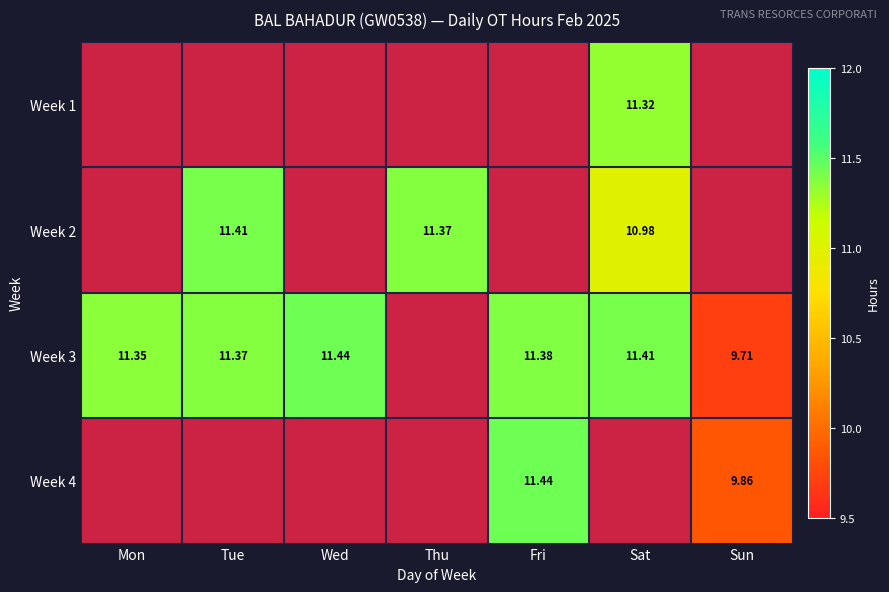

At Mon, list the series in order from smallest to largest.

Week 1, Week 2, Week 3, Week 4